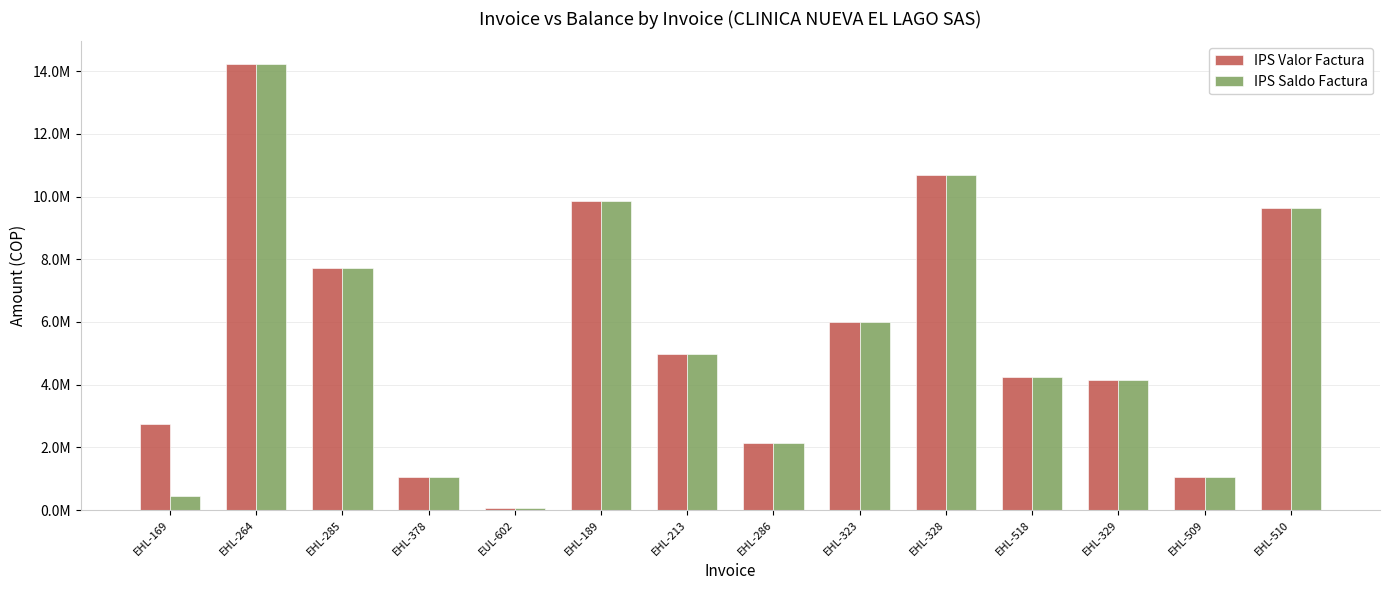

Reading right to left, transcribe all the data shown in this chart.

IPS Valor Factura: EHL-510=9625031	EHL-509=1070000	EHL-329=4140000	EHL-518=4245093	EHL-328=10698400	EHL-323=6003590	EHL-286=2150000	EHL-213=4988800	EHL-189=9874000	EUL-602=65700	EHL-378=1070000	EHL-285=7736435	EHL-264=14241080	EHL-169=2760000
IPS Saldo Factura: EHL-510=9625031	EHL-509=1070000	EHL-329=4140000	EHL-518=4245093	EHL-328=10698400	EHL-323=6003590	EHL-286=2150000	EHL-213=4988800	EHL-189=9874000	EUL-602=65700	EHL-378=1070000	EHL-285=7736435	EHL-264=14241080	EHL-169=443660